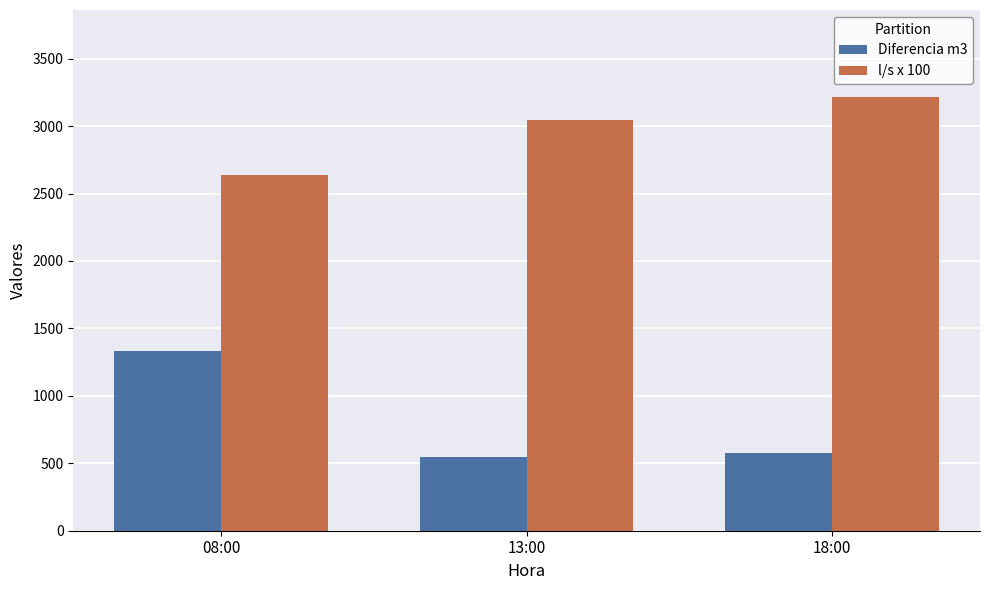

Is it true that Diferencia m3 equals 1330 at 08:00?

True